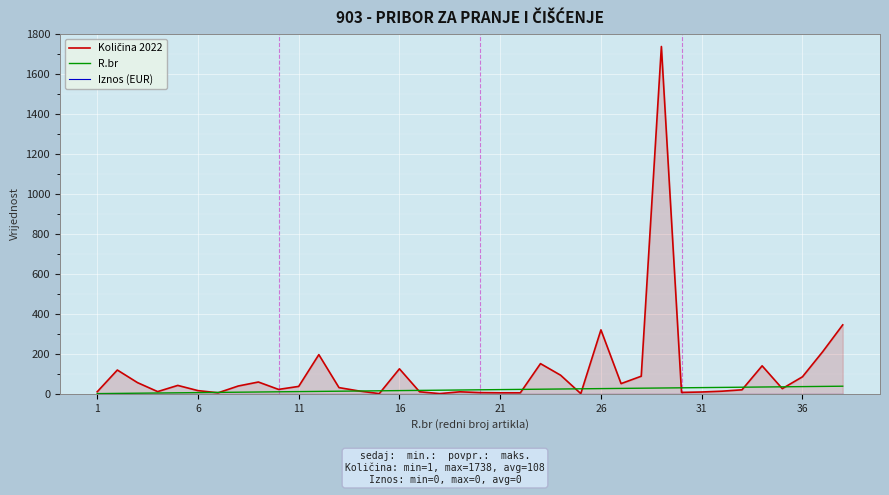

What are all the series names shown in the legend?

Količina 2022, R.br, Iznos (EUR)